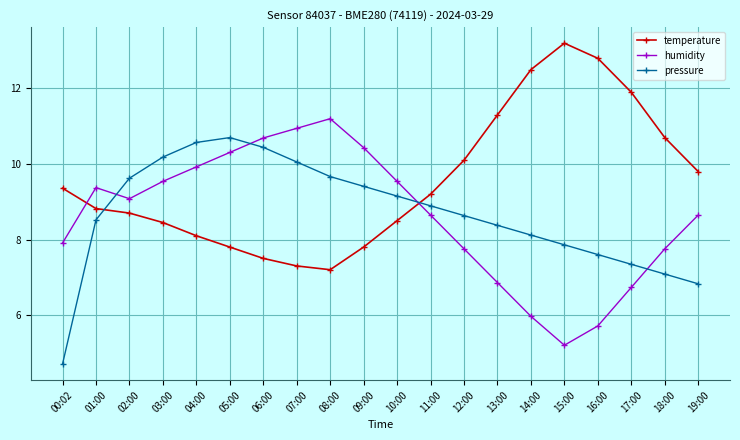

What is the difference between the highest and lowest values at 04:00?

2.5